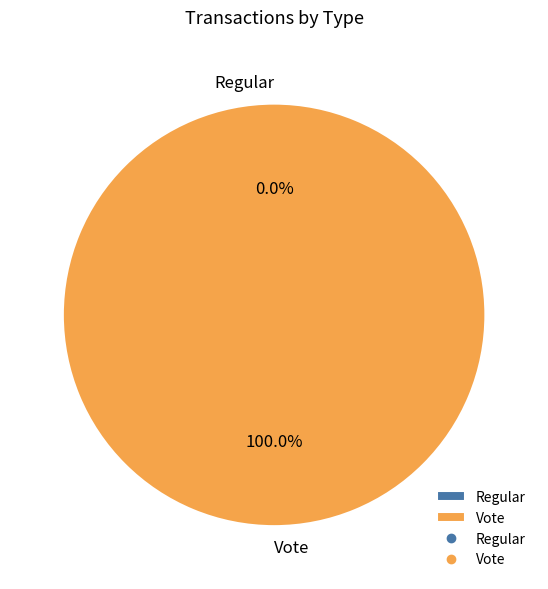

Which category has the biggest portion of the pie?

Vote